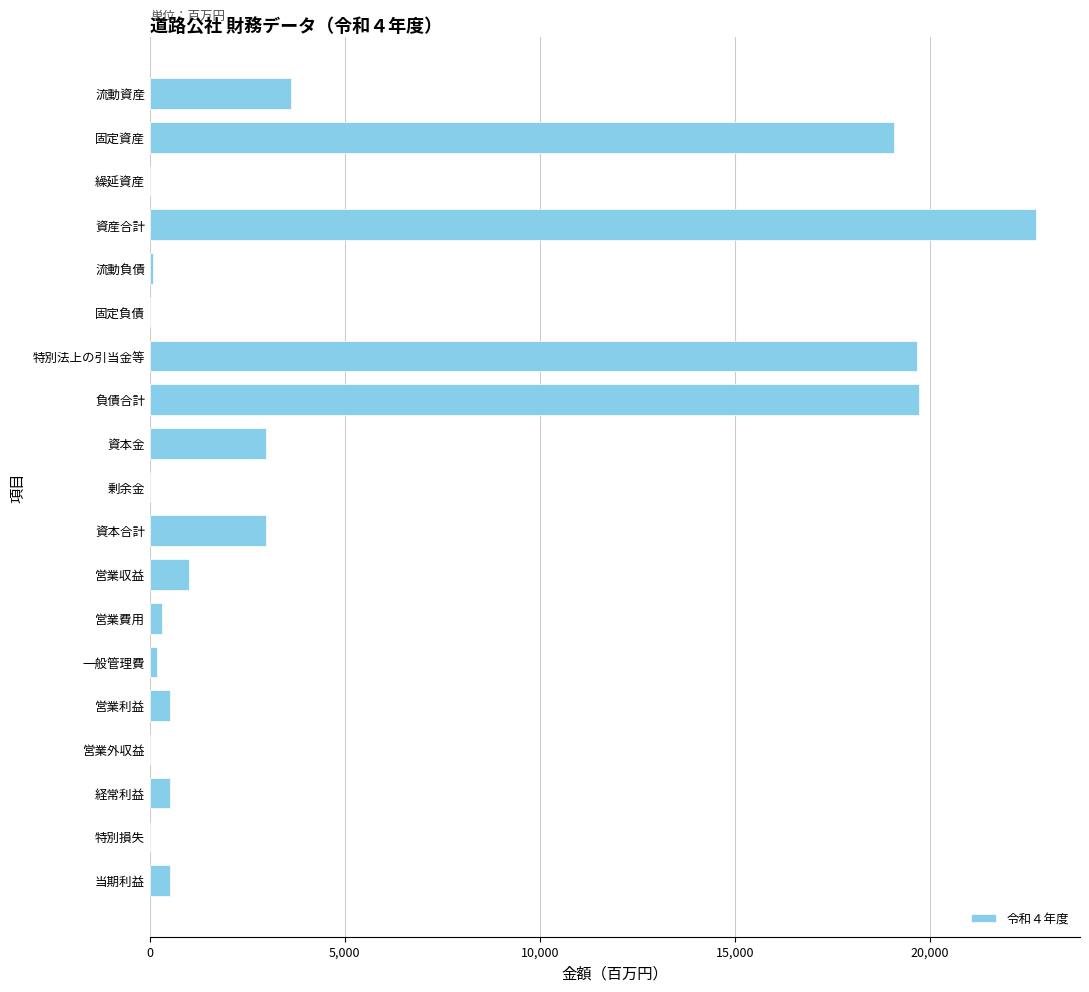

Read the value at 特別法上の引当金等.

19664